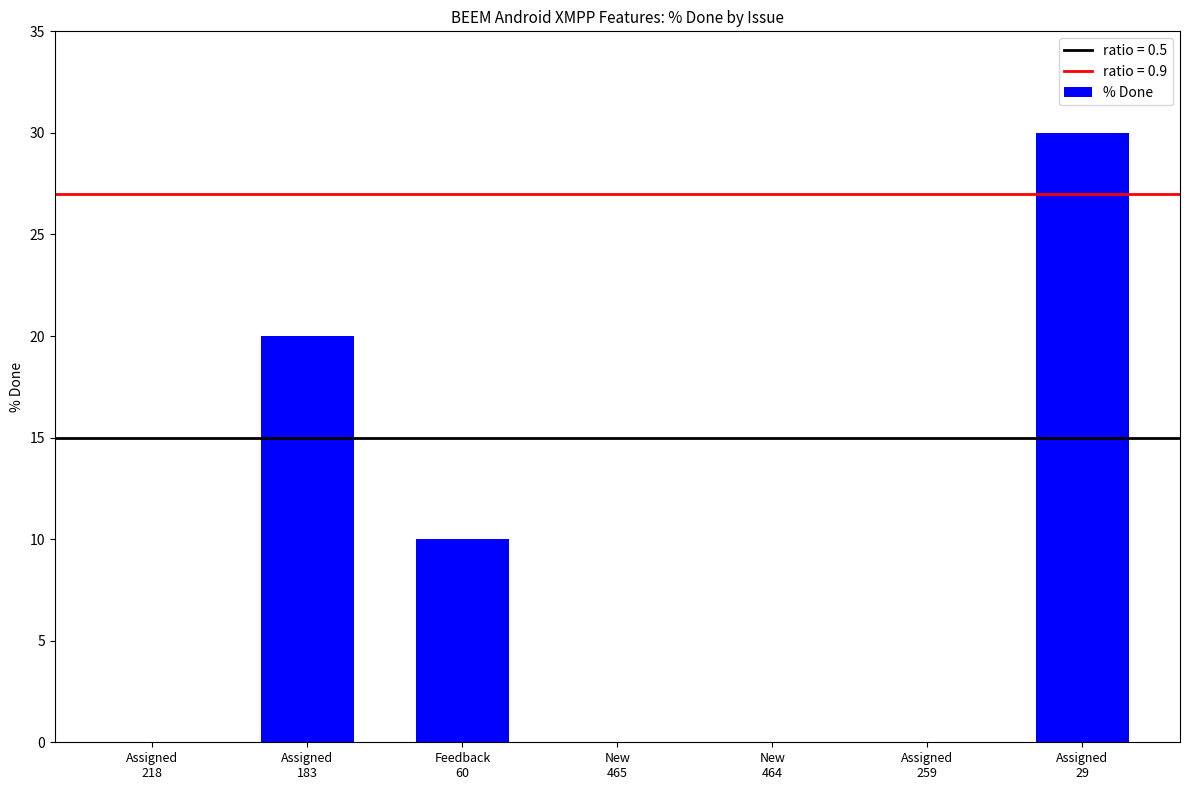

What is the maximum value shown in the chart?

30